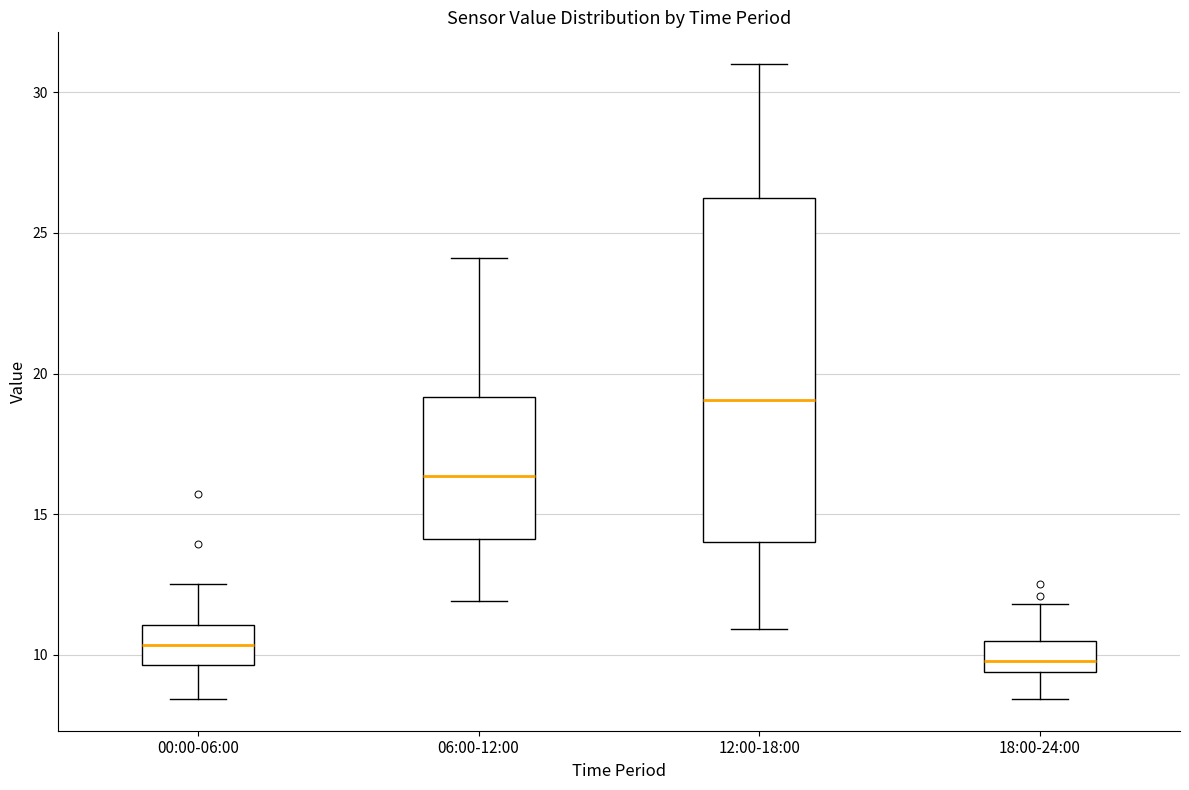

Which box is the tallest, from its lower edge to its upper edge?

12:00-18:00